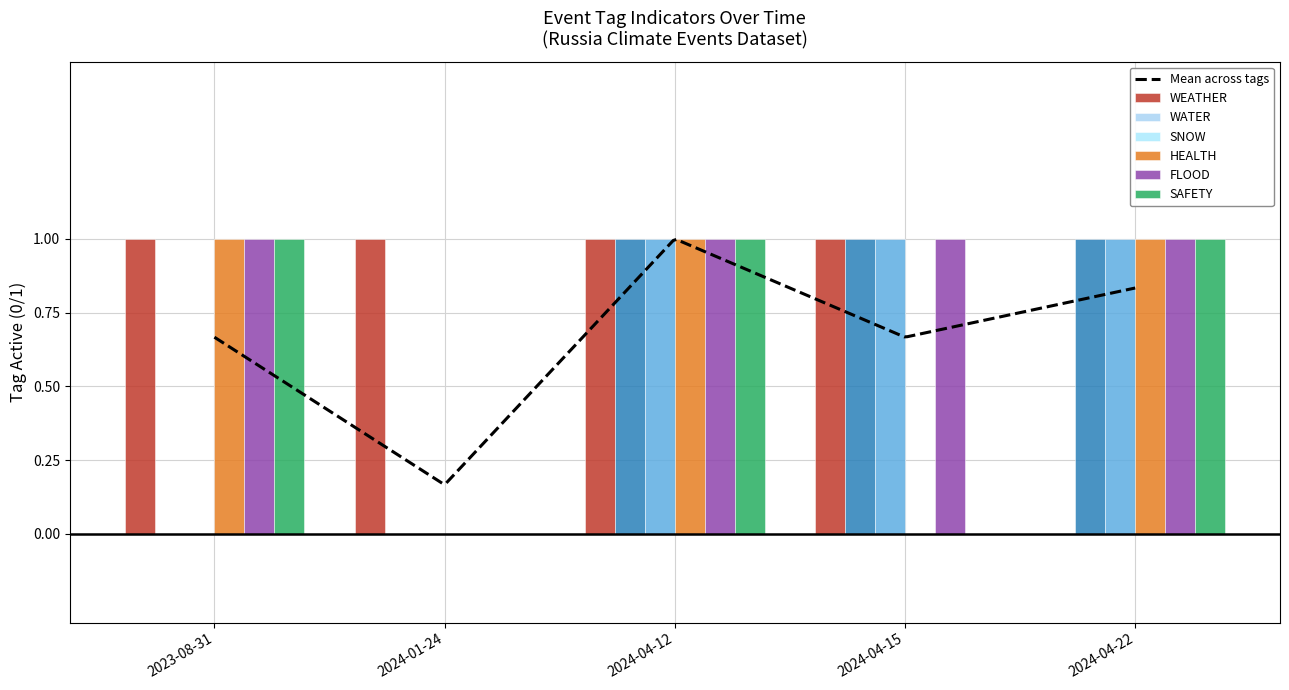

Reading left to right, what are all the values shown in this chart?

WEATHER: 1	1	1	1	0
WATER: 0	0	1	1	1
SNOW: 0	0	1	1	1
HEALTH: 1	0	1	0	1
FLOOD: 1	0	1	1	1
SAFETY: 1	0	1	0	1